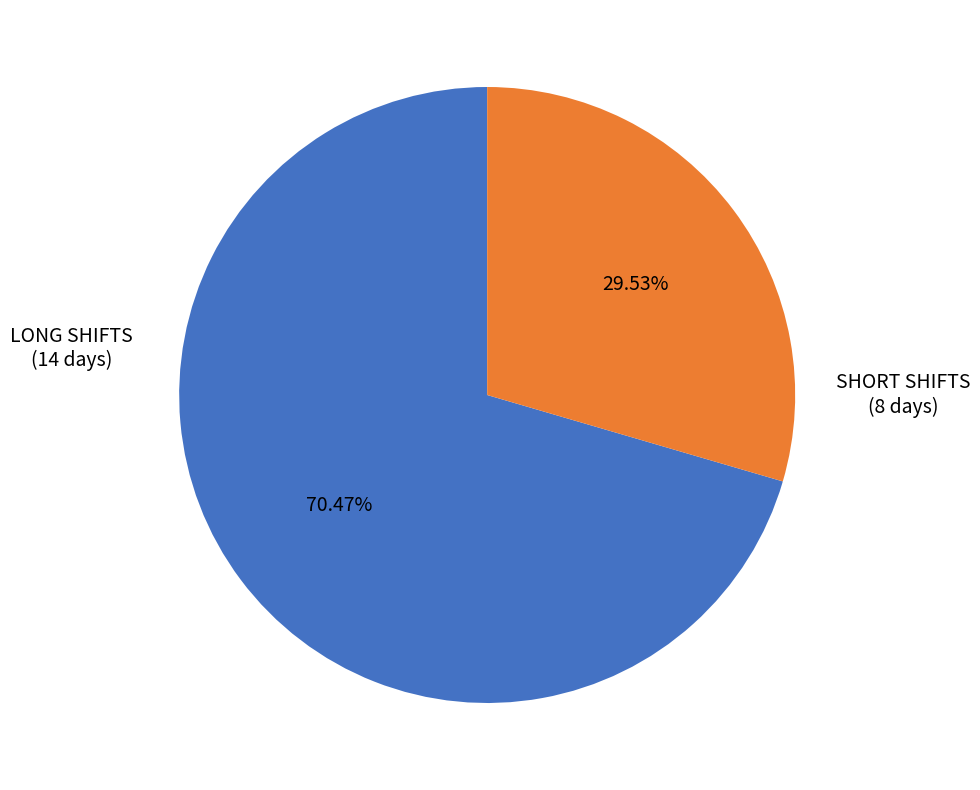

How many slices are in this pie chart?

2